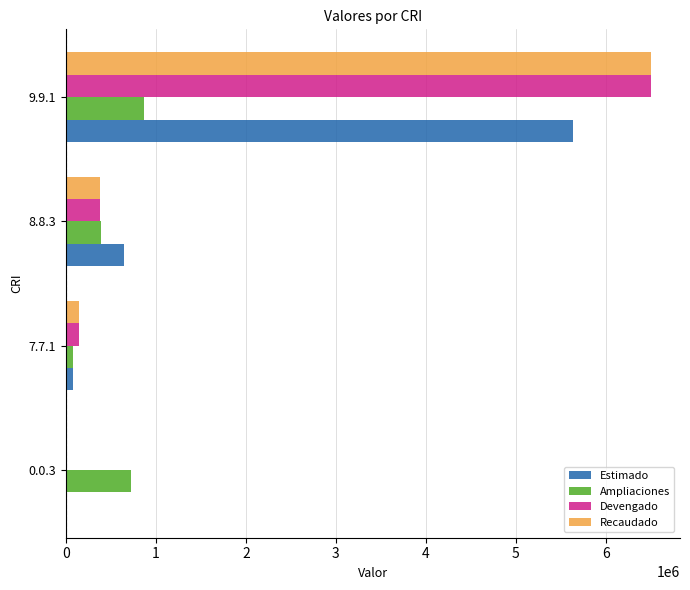

What is the total value across all series at 0.0.3?

725038.1